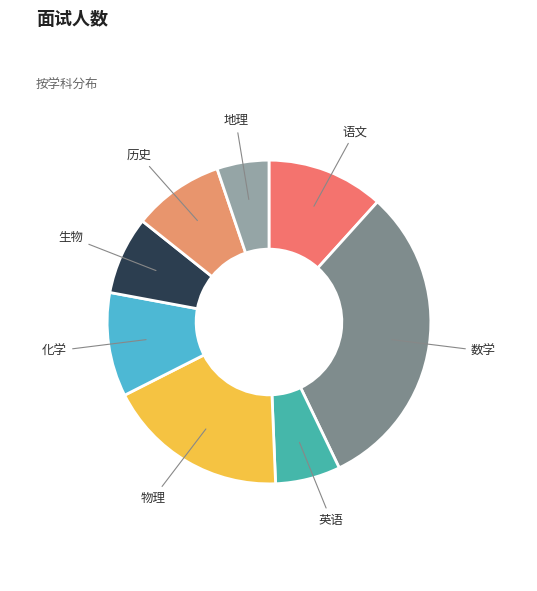

Is the sum of 生物 and 地理 greater than half?

No